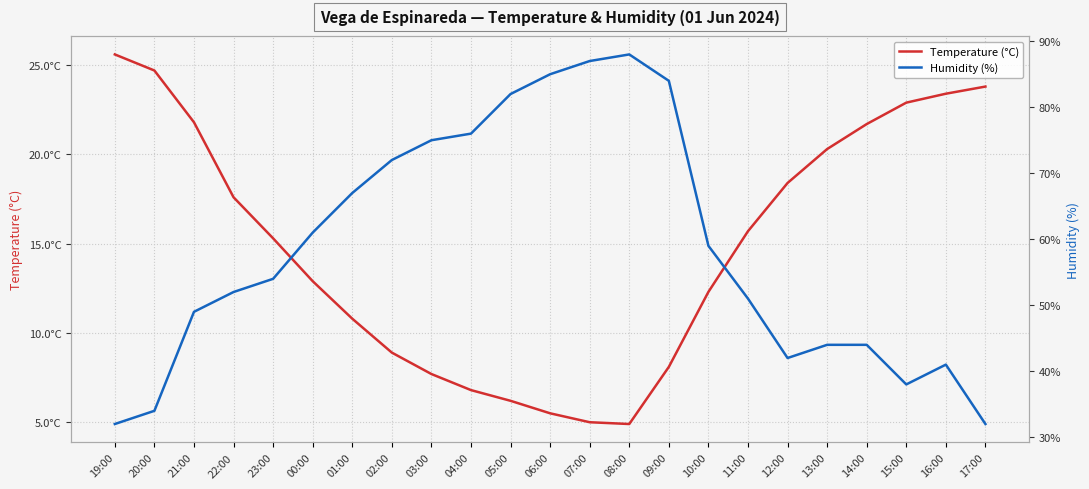

What is the greatest value displayed?

88.0